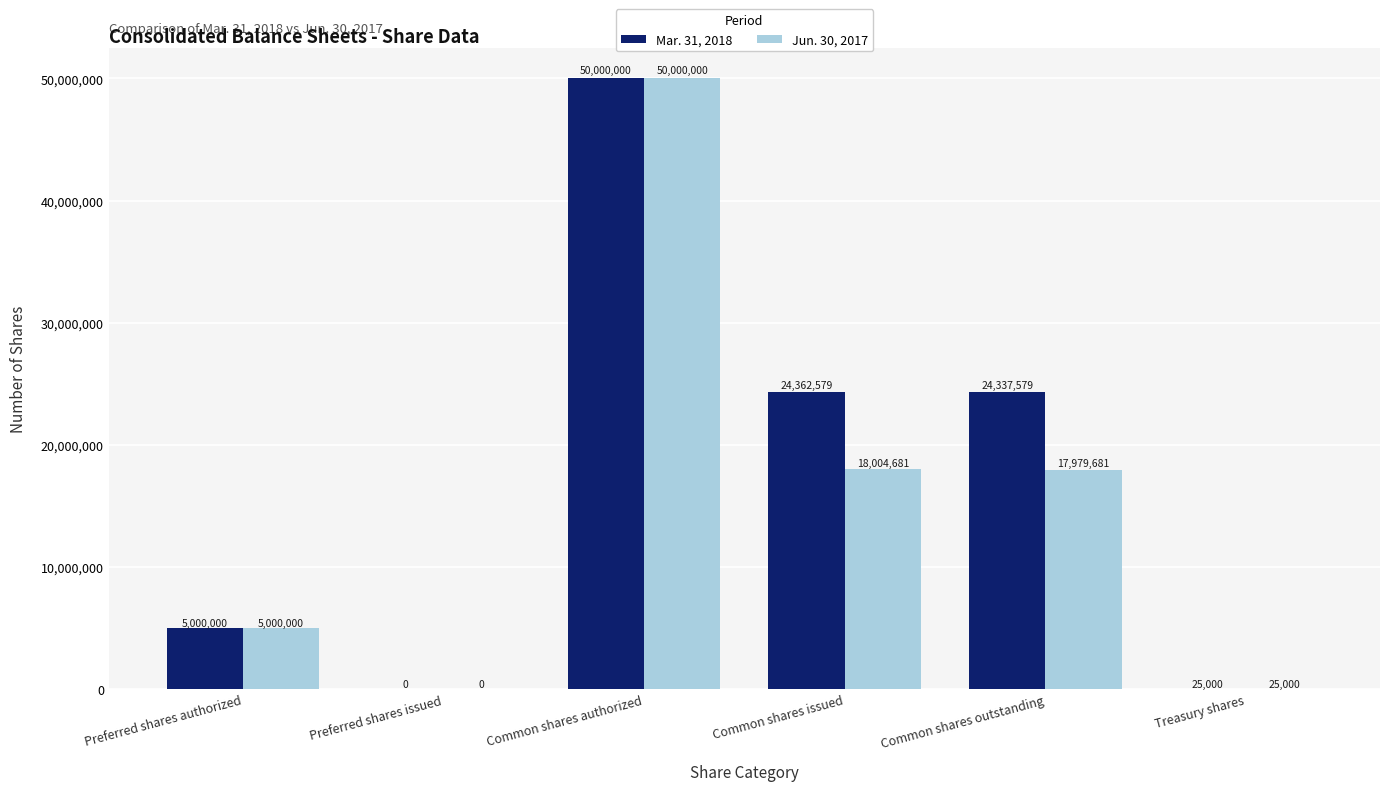

Where does the Jun. 30, 2017 series first go above 17979681?

Common shares authorized